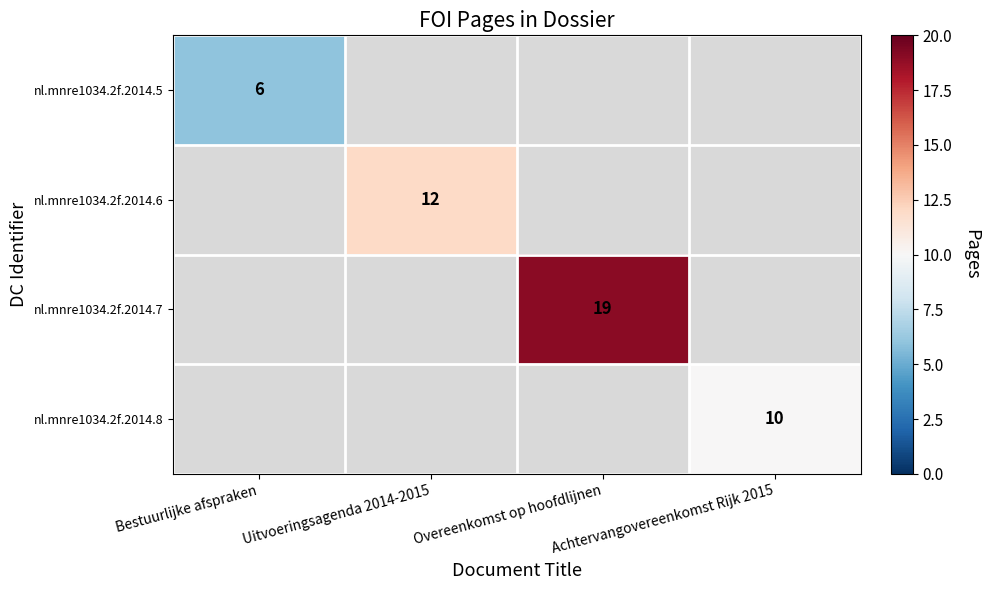

The nl.mnre1034.2f.2014.7 series shows 19 at Overeenkomst op hoofdlijnen. True or false?

True